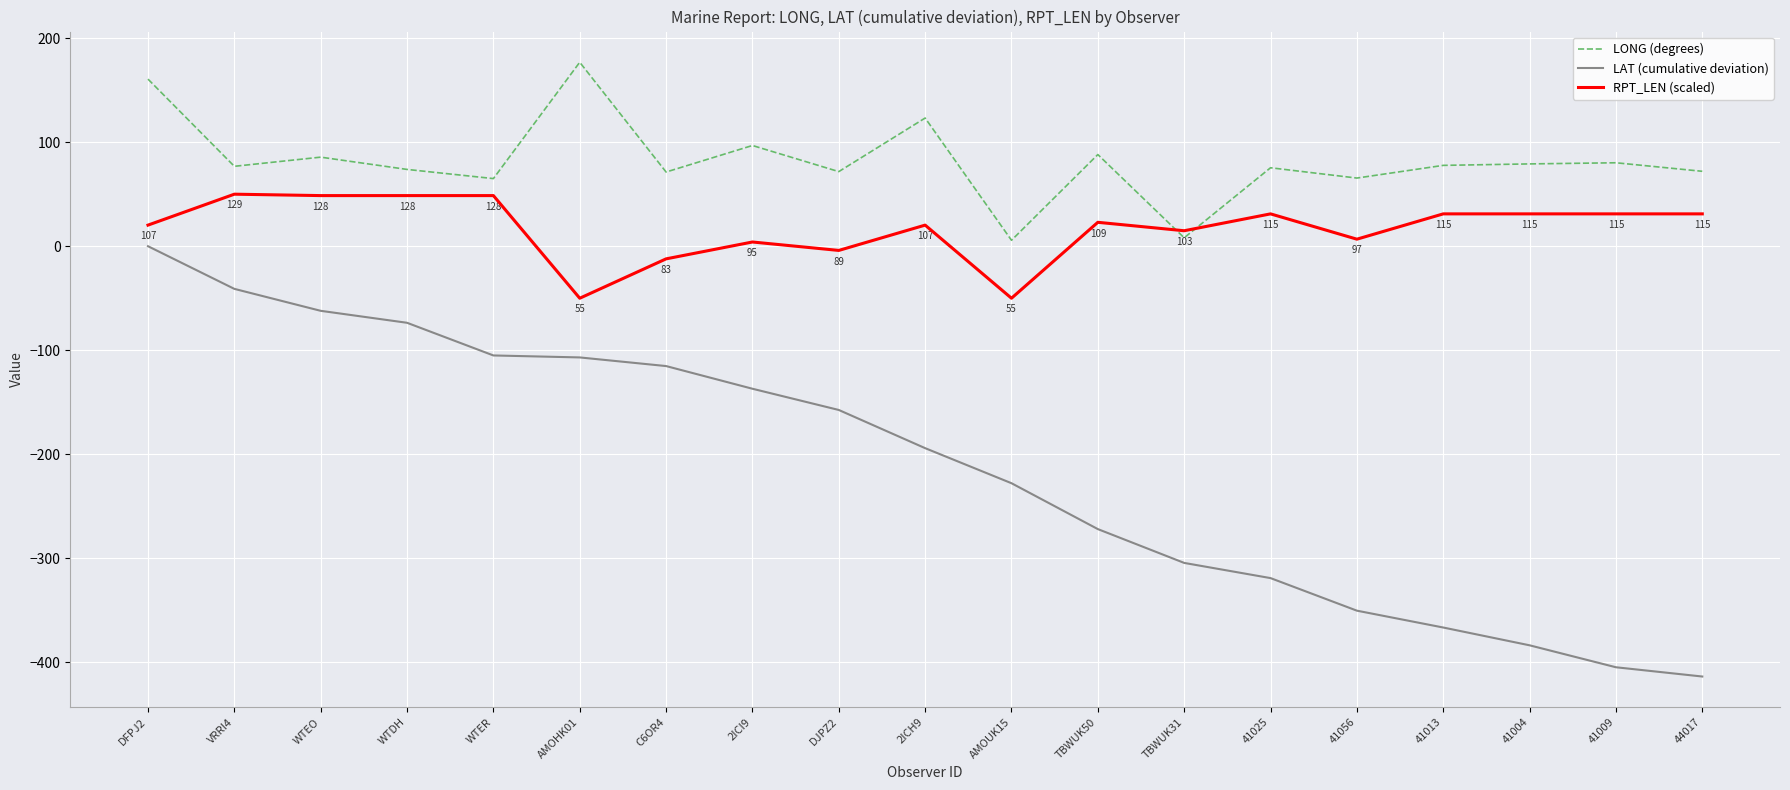

What position from the left is DJPZ2?

9